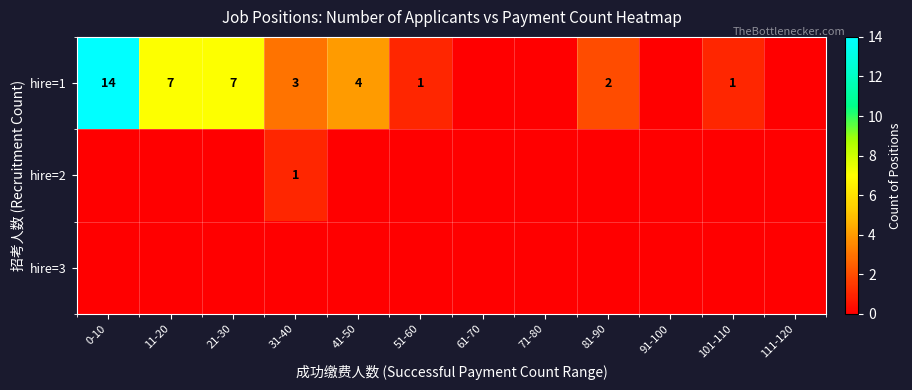

What is the sum of the hire=1 values at 31-40 and 51-60?

4